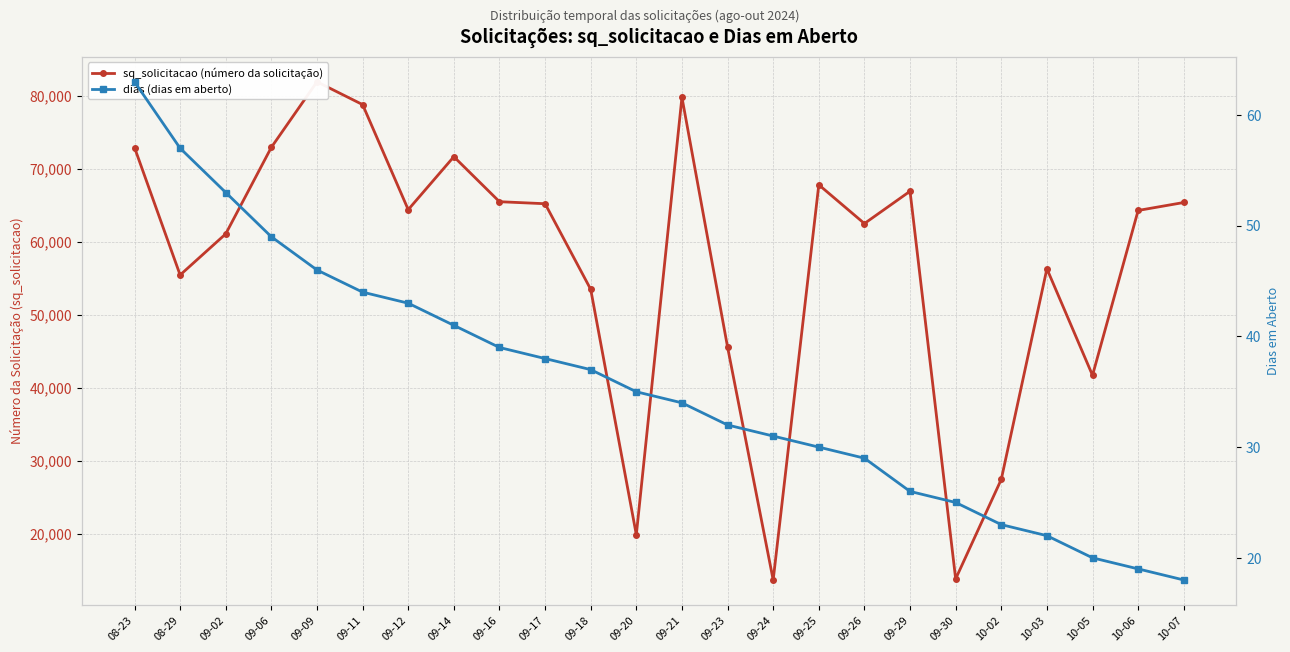

At which category does sq_solicitacao (número da solicitação) reach its first local valley?

08-29